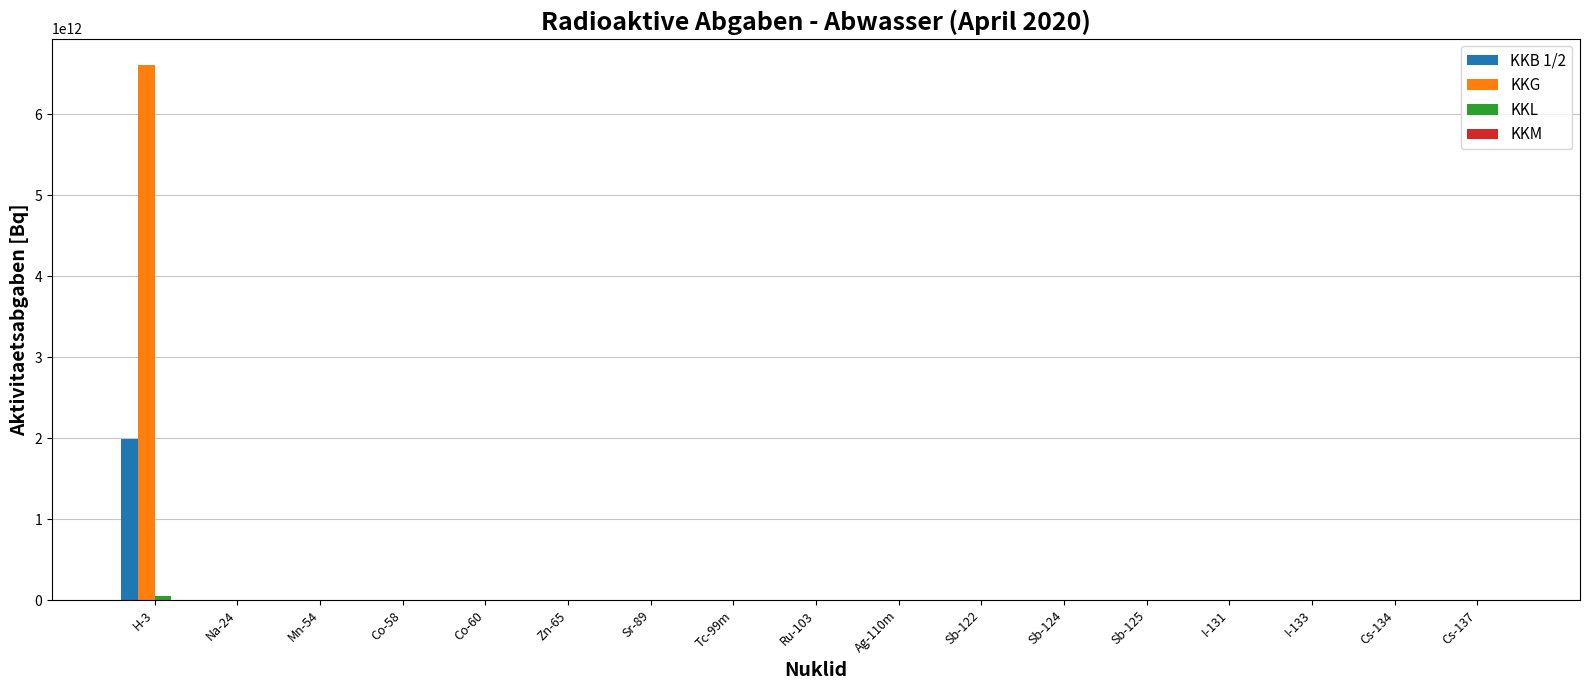

Which label corresponds to the largest value in the chart?

H-3